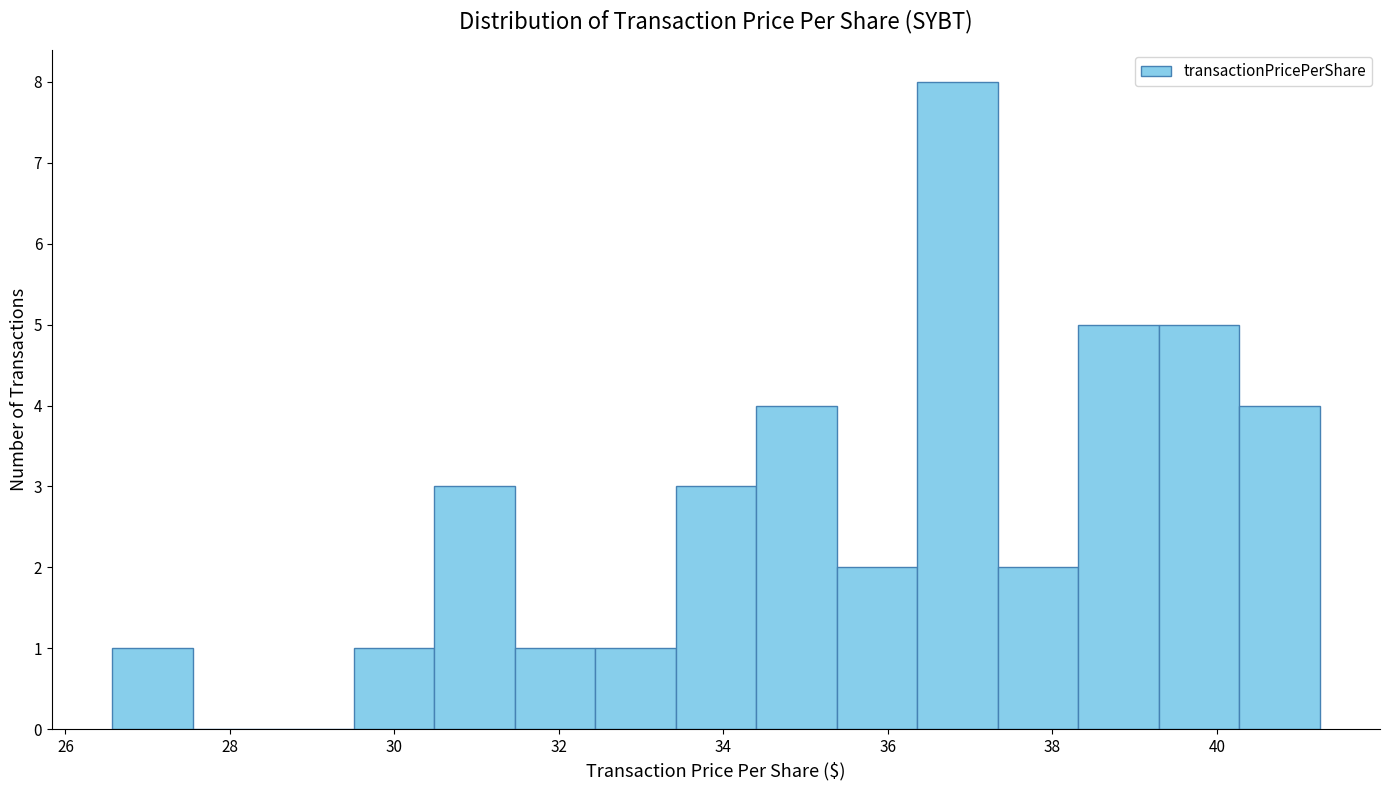

Reading left to right, transcribe this chart: for each bar, give the range it covers on the x-axis and its height. Neither the bar edges nor the heights are printed on the chart, so give them approximately, as read against the axes.

26.6 to 27.6: 1
27.6 to 28.6: 0
28.6 to 29.6: 0
29.6 to 30.4: 1
30.4 to 31.4: 3
31.4 to 32.4: 1
32.4 to 33.4: 1
33.4 to 34.4: 3
34.4 to 35.4: 4
35.4 to 36.4: 2
36.4 to 37.4: 8
37.4 to 38.4: 2
38.4 to 39.2: 5
39.2 to 40.2: 5
40.2 to 41.2: 4